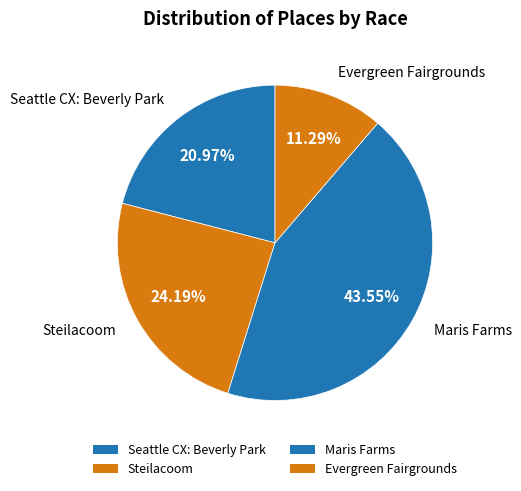

Which has a higher value, Seattle CX: Beverly Park or Steilacoom?

Steilacoom